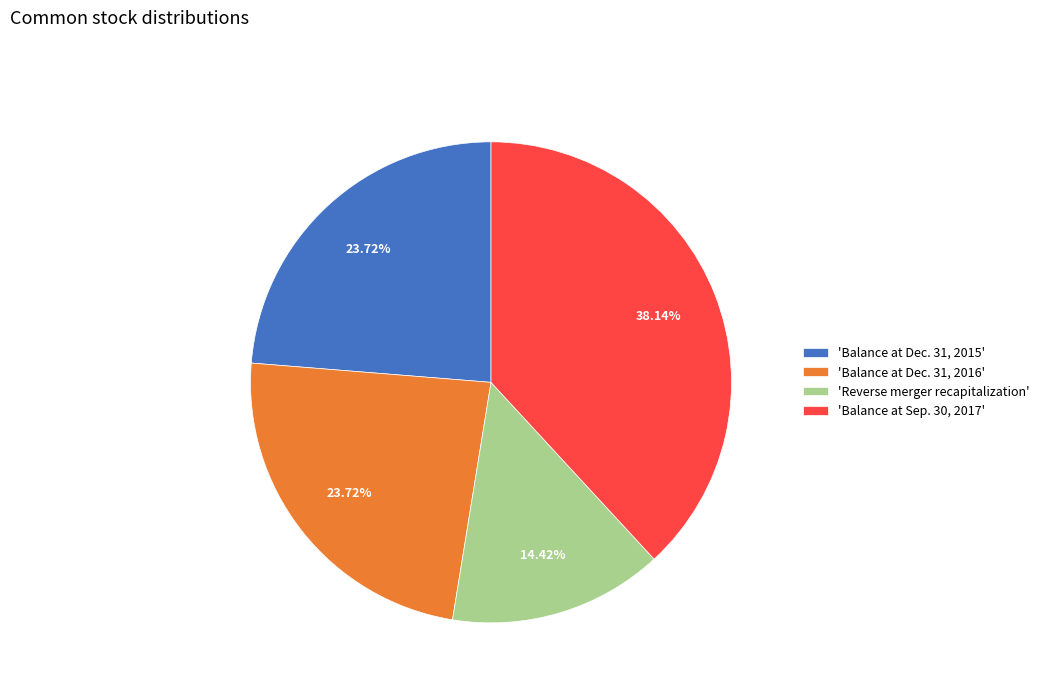

Which slice is the smallest?

'Reverse merger recapitalization'